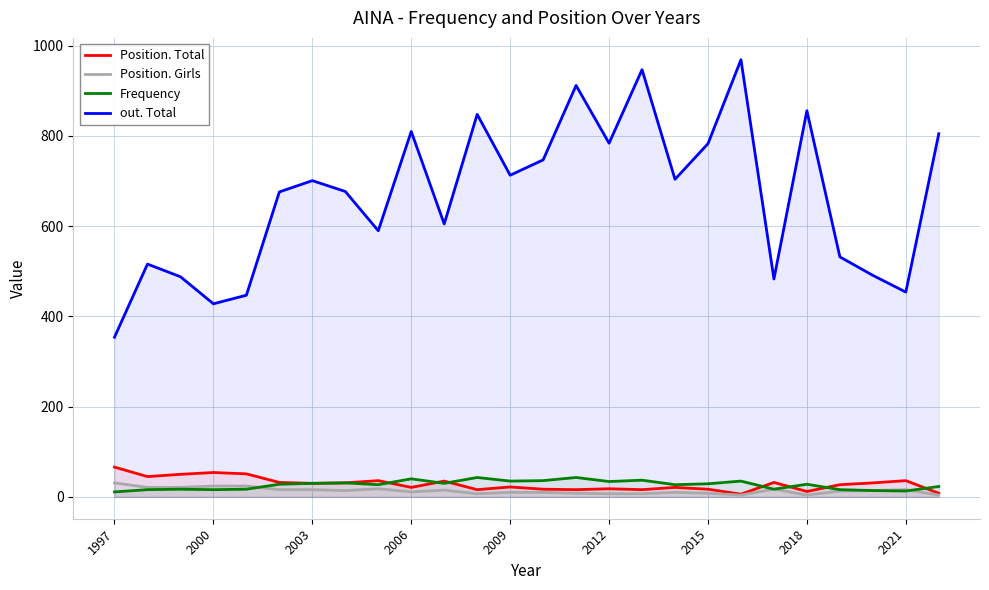

At how many categories does at least one series exceed 857?

3